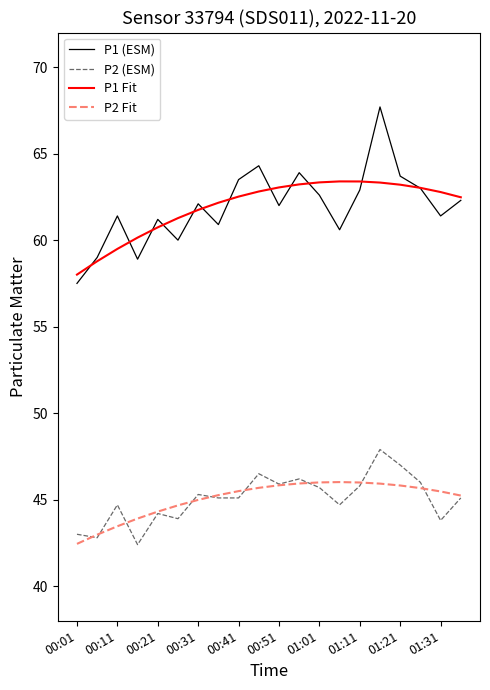

At how many categories does at least one series exceed 44?

20